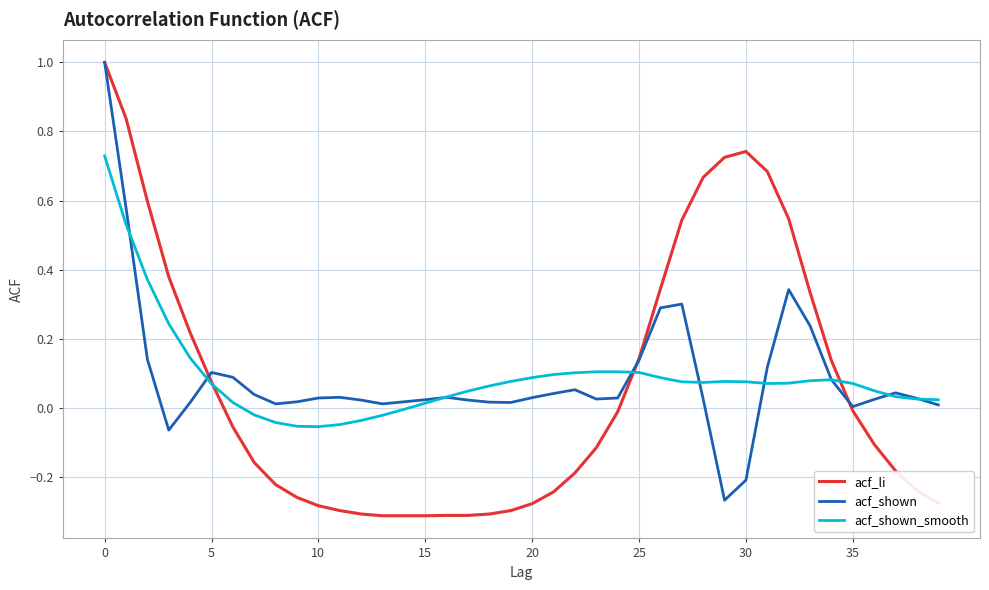

Which series has the widest spread of values?

acf_li